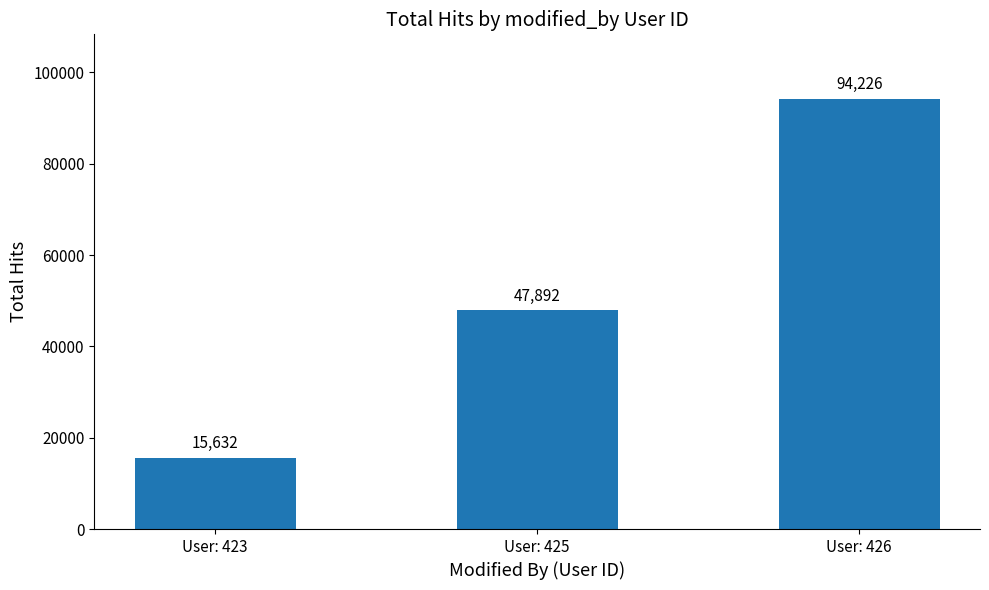

The value at User: 423 is 20510. True or false?

False